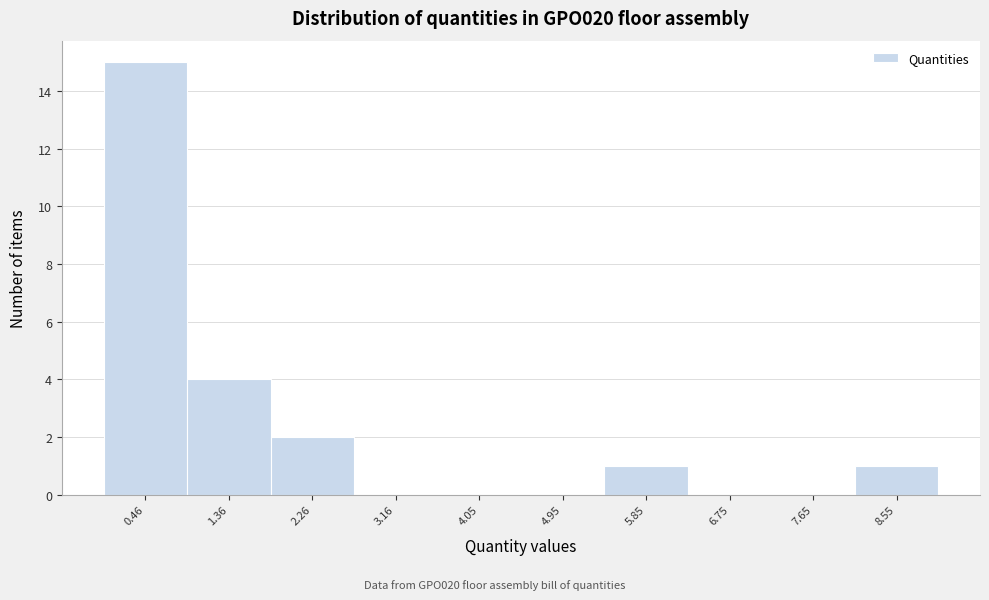

Reading left to right, list every bar in this chart as the range it spans on the x-axis followed by its height. Neither the bar edges nor the heights are printed on the chart, so give them approximately, as read against the axes.

0.0 to 0.9: 15
0.9 to 1.8: 4
1.8 to 2.7: 2
2.7 to 3.6: 0
3.6 to 4.5: 0
4.5 to 5.4: 0
5.4 to 6.3: 1
6.3 to 7.2: 0
7.2 to 8.1: 0
8.1 to 9.0: 1